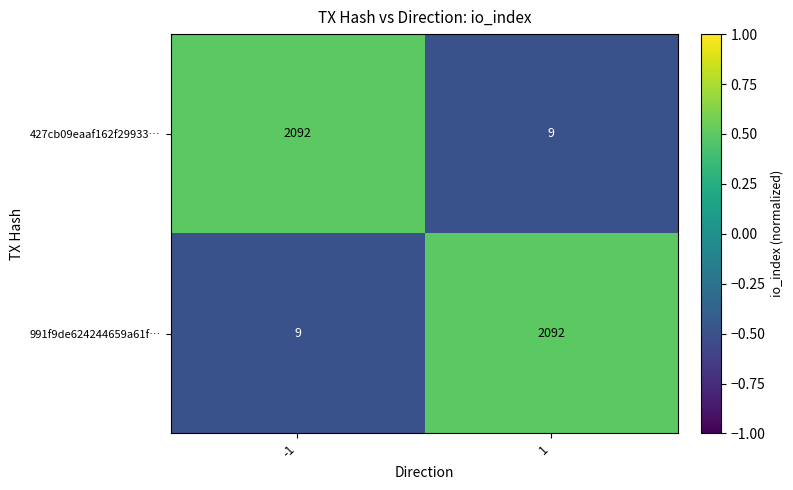

What value does the 427cb09eaaf162f29933… series have at -1?

2092